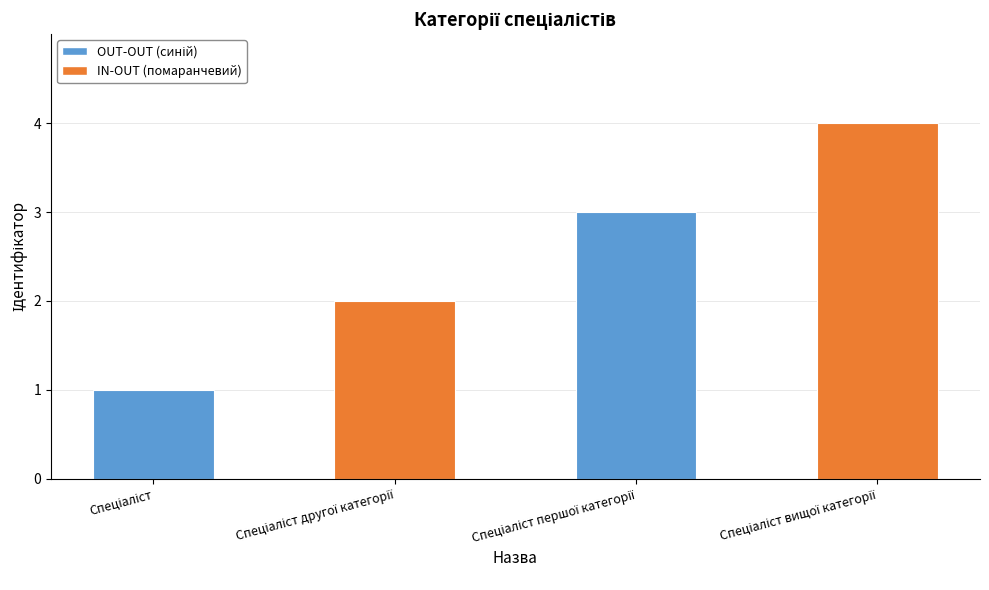

What is the difference between the maximum and minimum values?

3